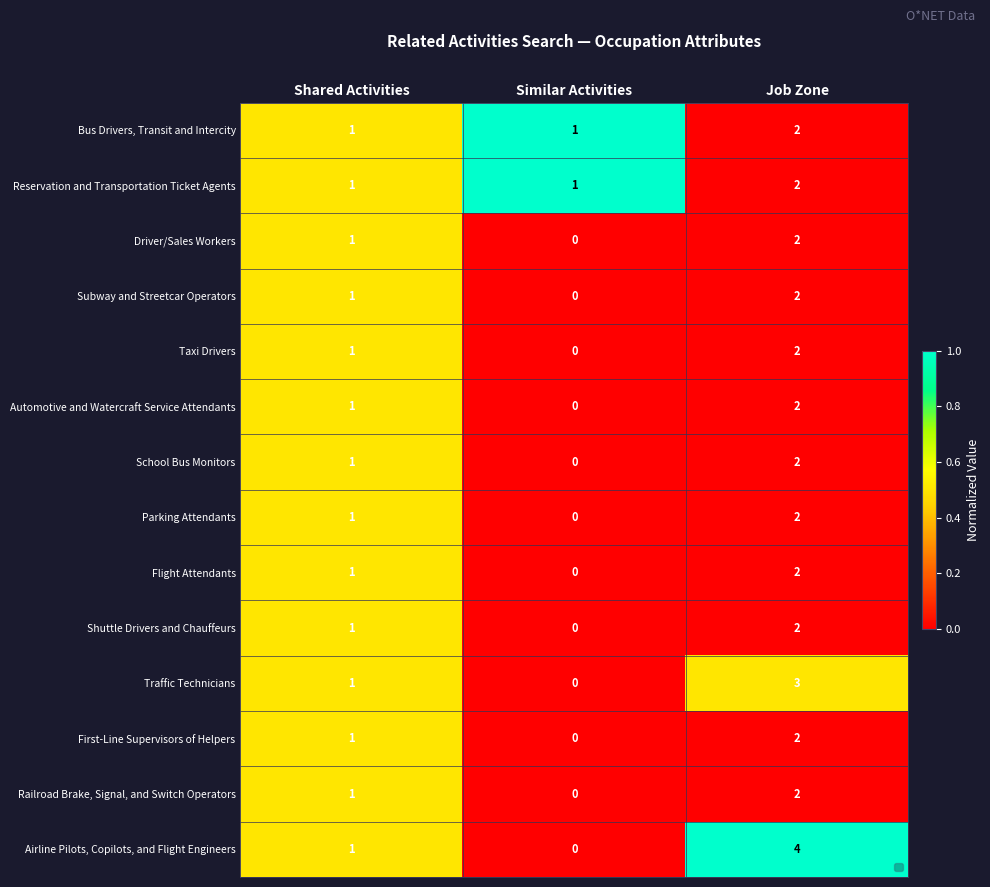

How many School Bus Monitors values are between 0 and 1?

3